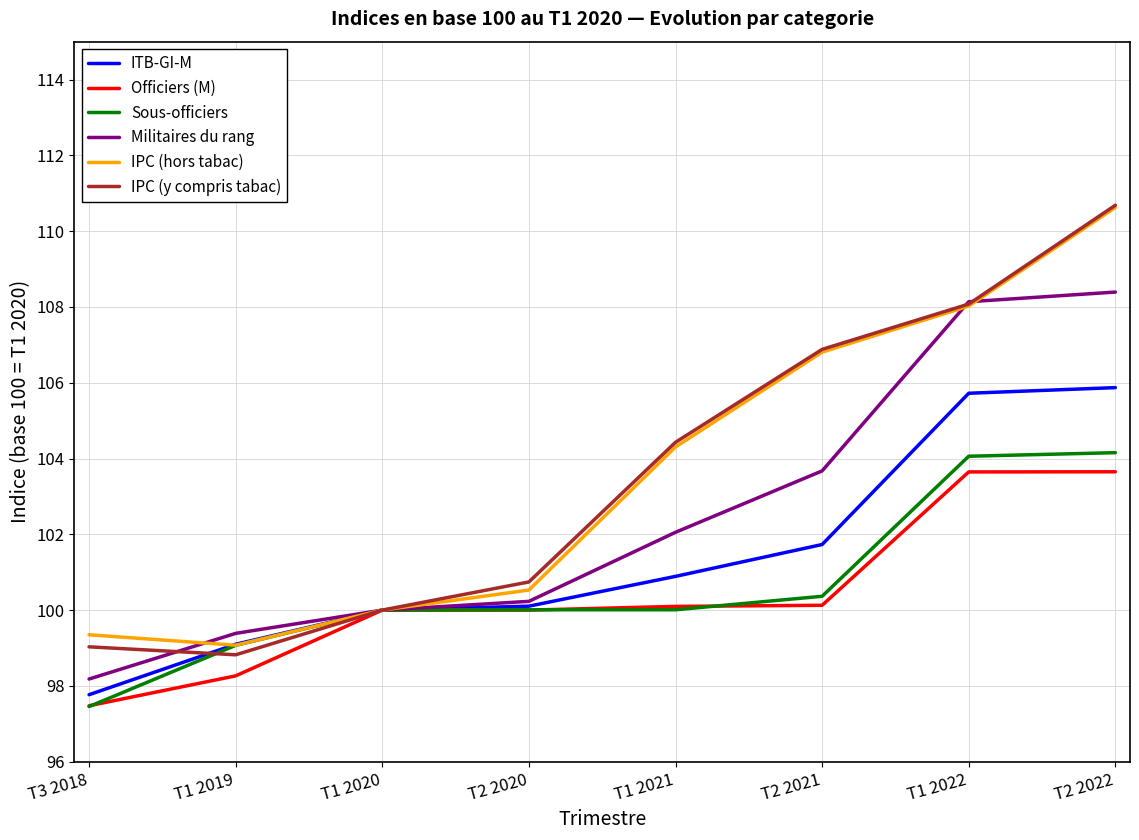

Which category has the lowest value in the IPC (hors tabac) series?

T1 2019